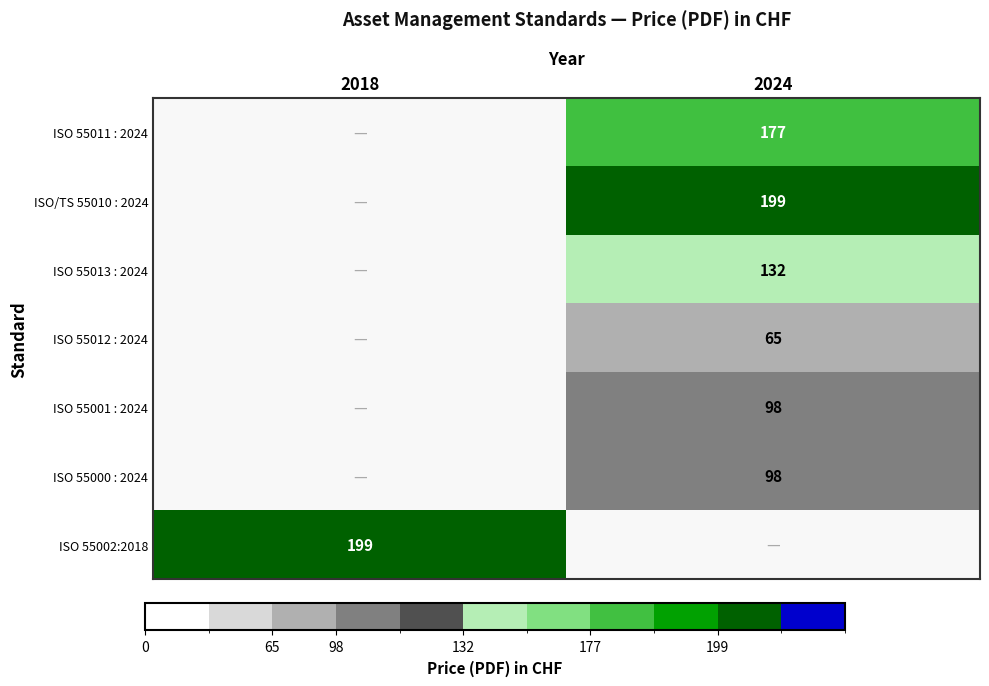

The ISO 55012 : 2024 series shows 65 at 2024. True or false?

True